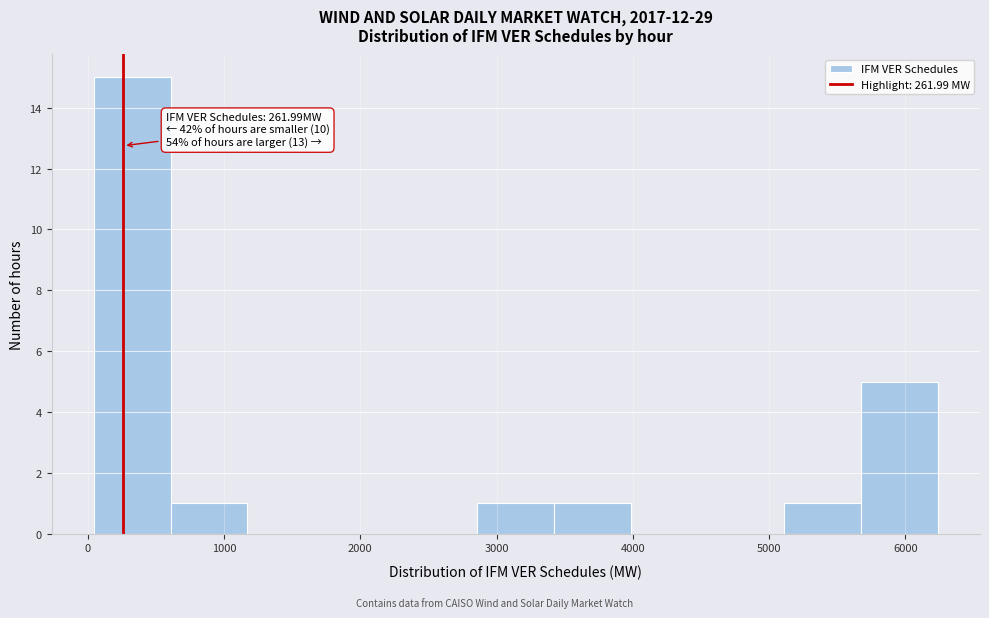

Over which range of the x-axis is the bar tallest?

0 to 600